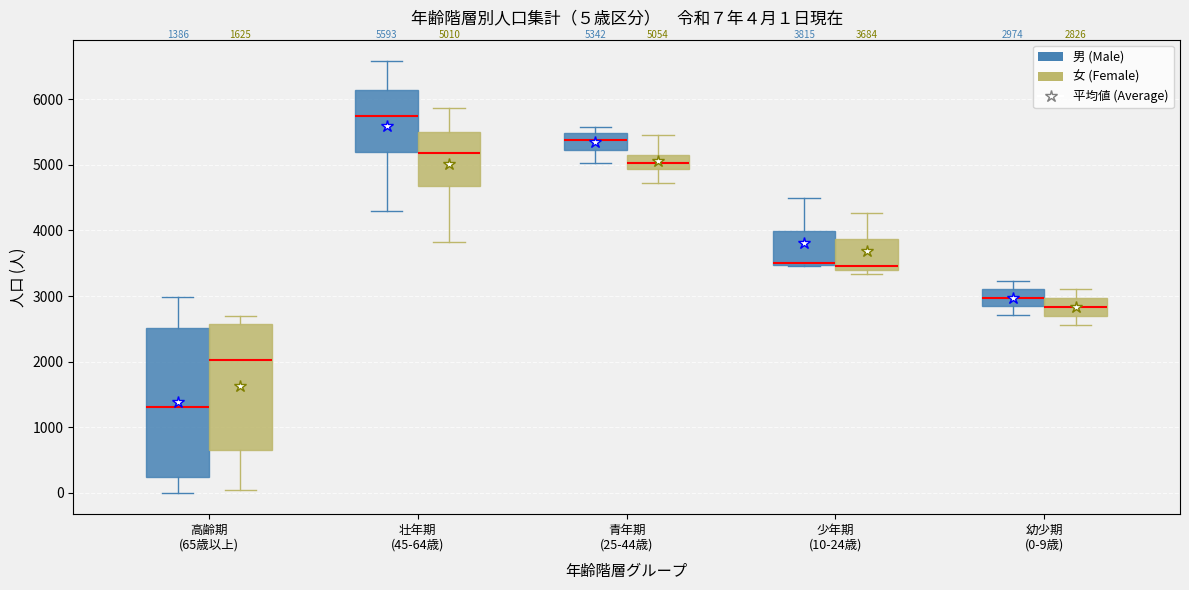

Comparing the boxes themselves (not the whiskers), which one is the tallest?

高齢期 (65歳以上) (男 (Male))